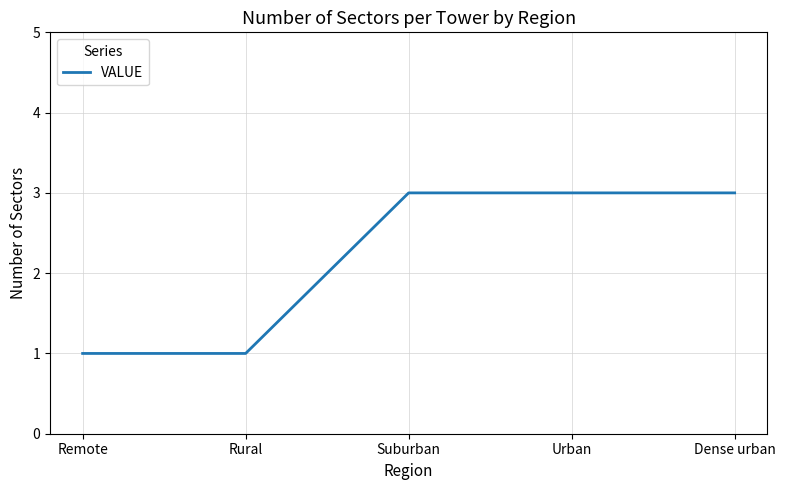

What position from the left is Rural?

2